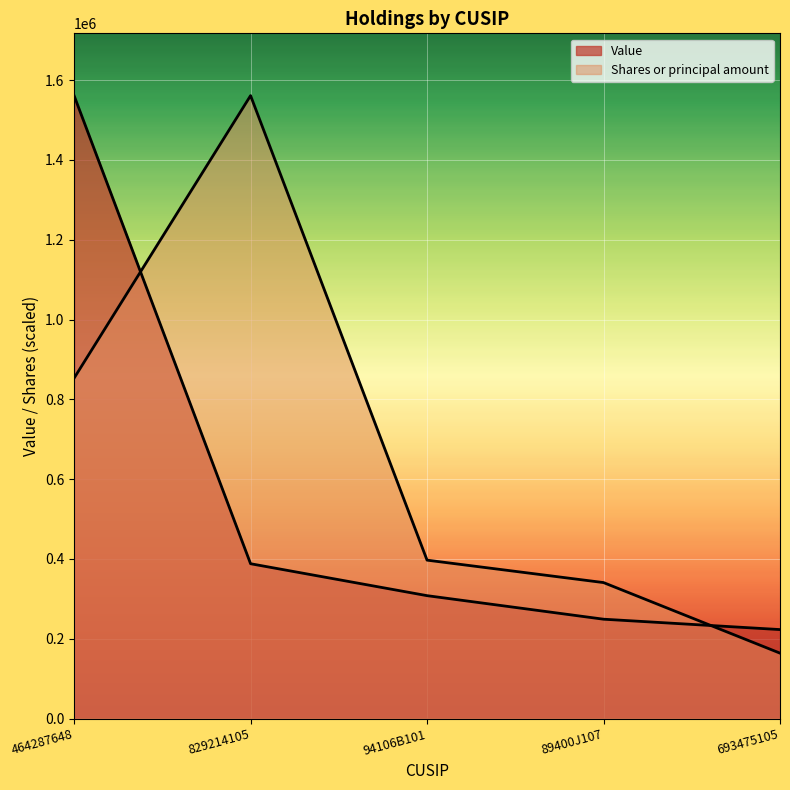

At which category is the sum across all series the highest?

464287648